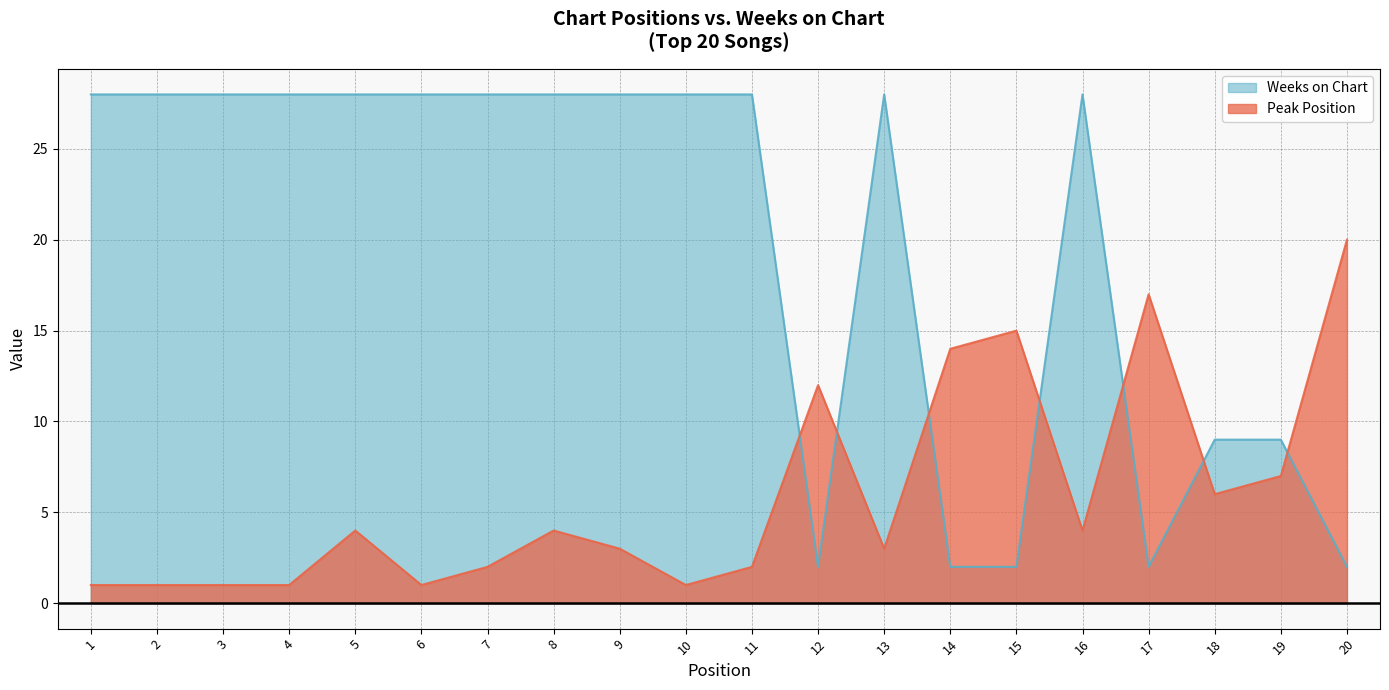

True or false: Peak Position has a value of 24 at 15.

False